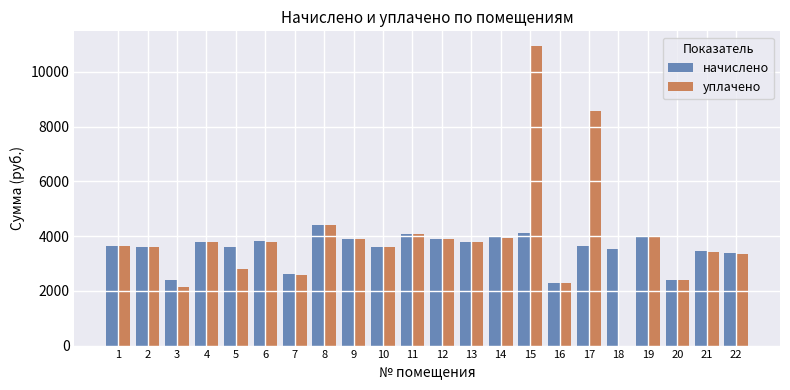

What is the sum of the уплачено values at 2 and 3?

5721.6